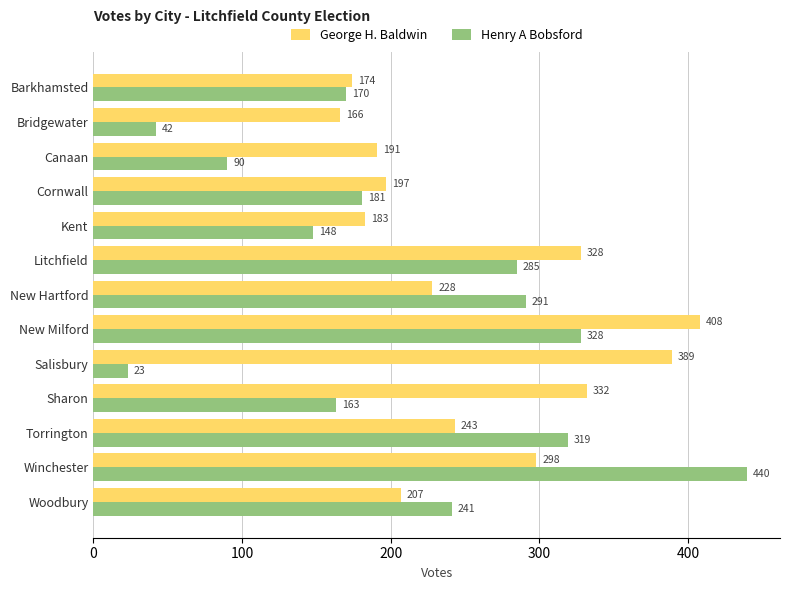

Which series has the widest spread of values?

Henry A Bobsford